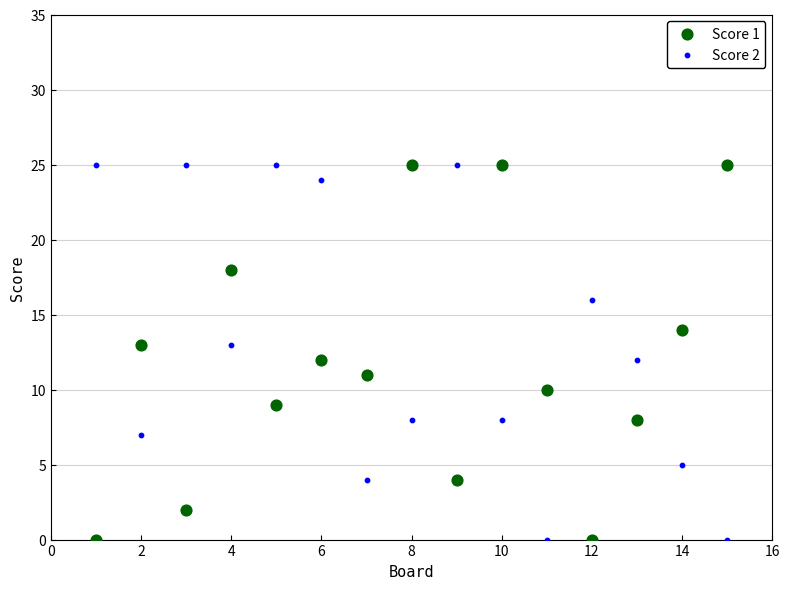

What is the X range (max minus min) for the scatter plot?

14